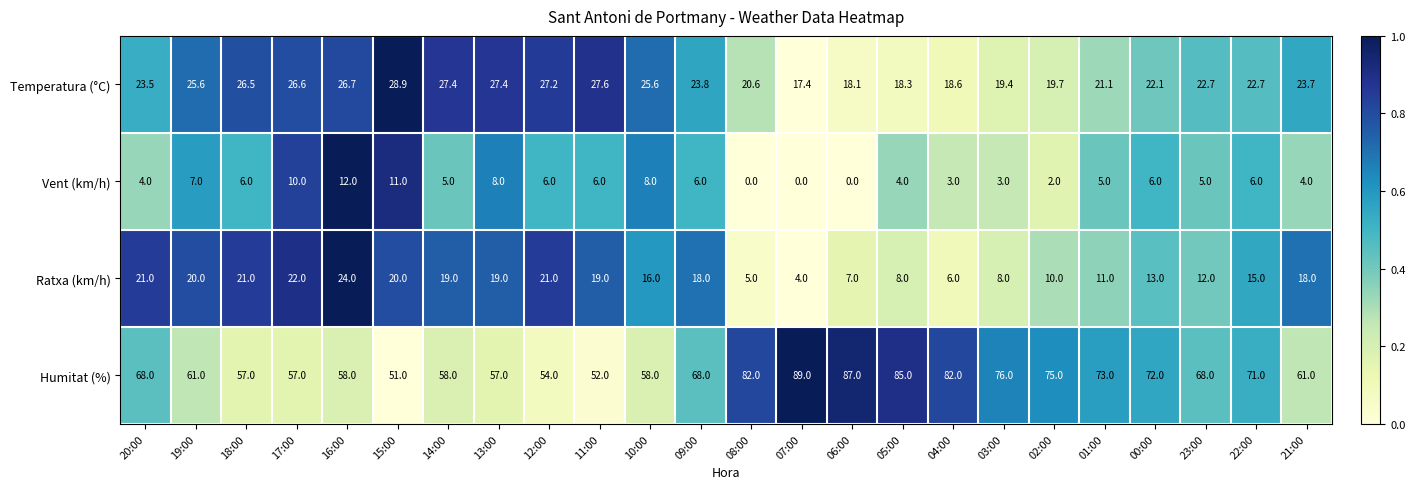

What is the difference between the highest and lowest values at 10:00?

50.0